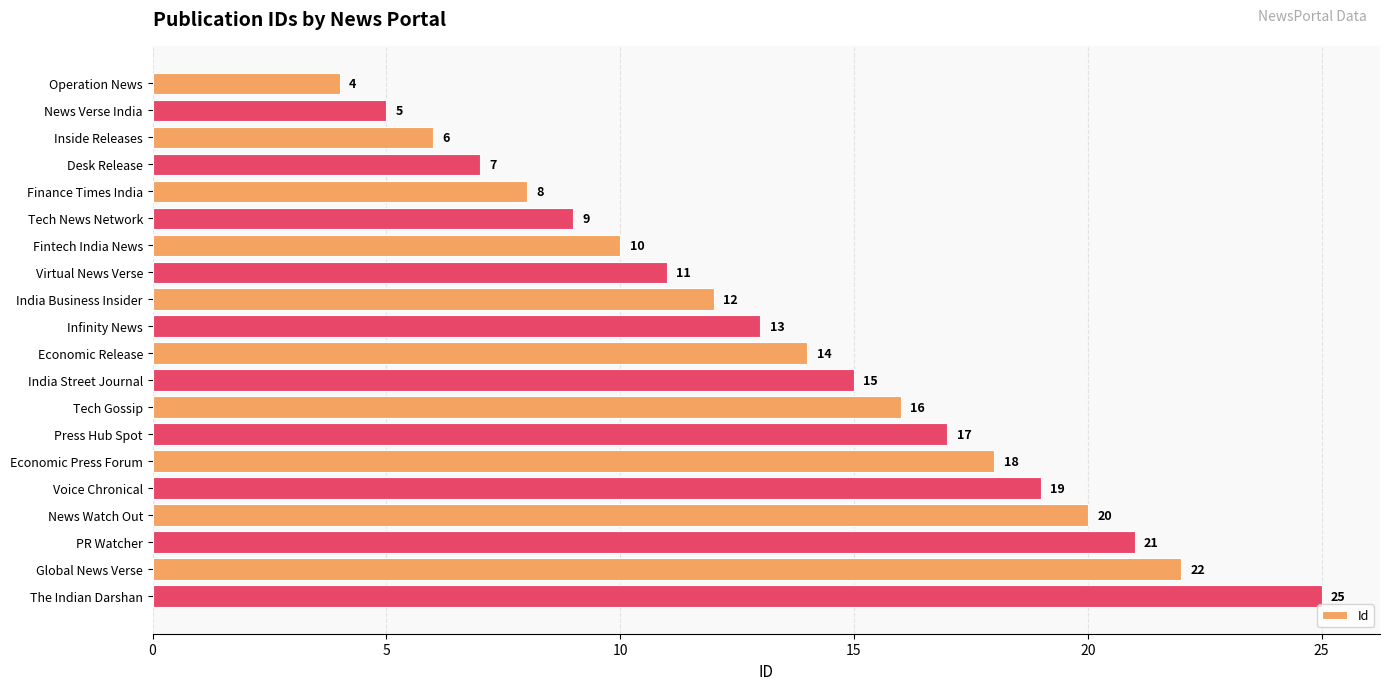

At which label is the value closest to 14?

Economic Release